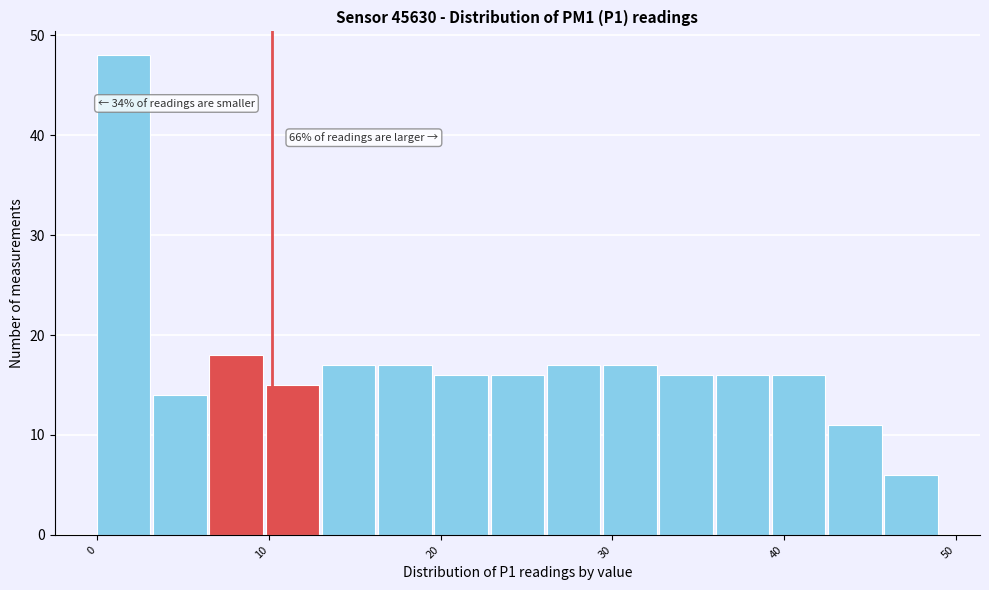

Around what value on the x-axis is the tallest bar? Give the approximate position of its centre, as read against the axis.

2